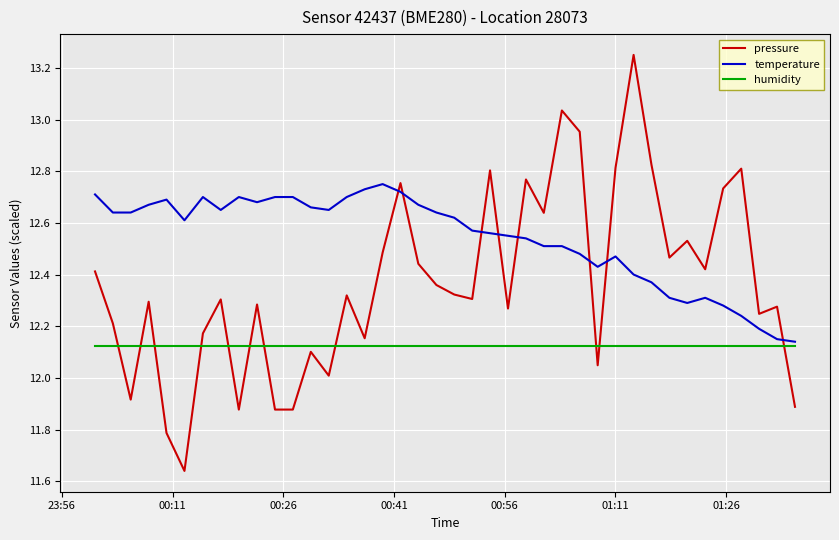

Rank the series by their maximum value, from lowest to highest.

humidity, temperature, pressure